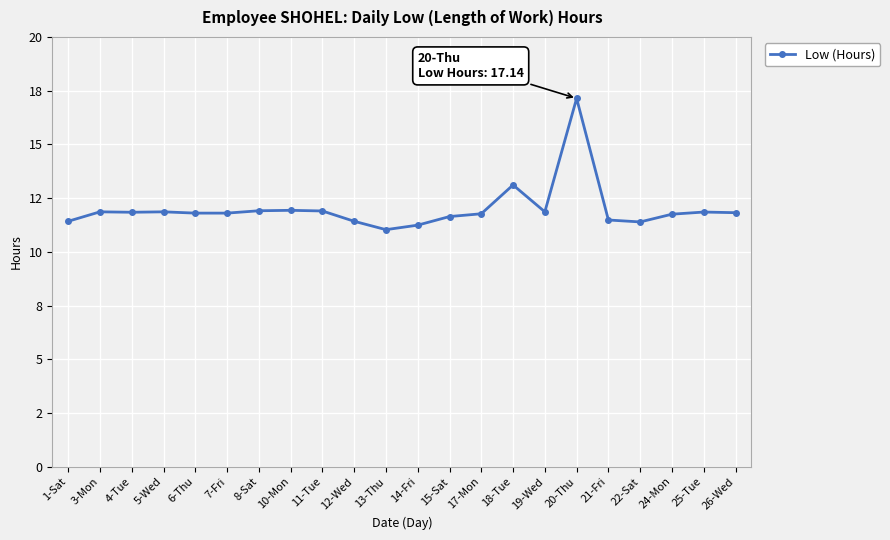

How many points are higher than both their immediate neighbors (excluding endpoints)?

6